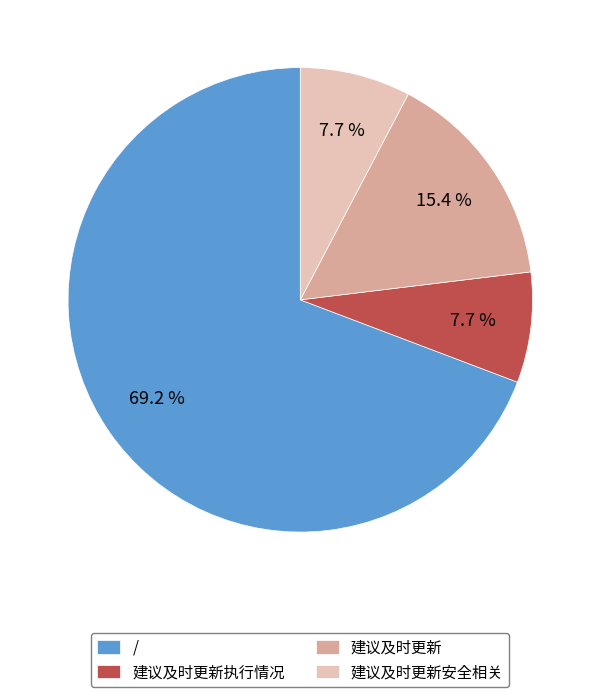

How much of the chart is everything except 建议及时更新?

84.6%